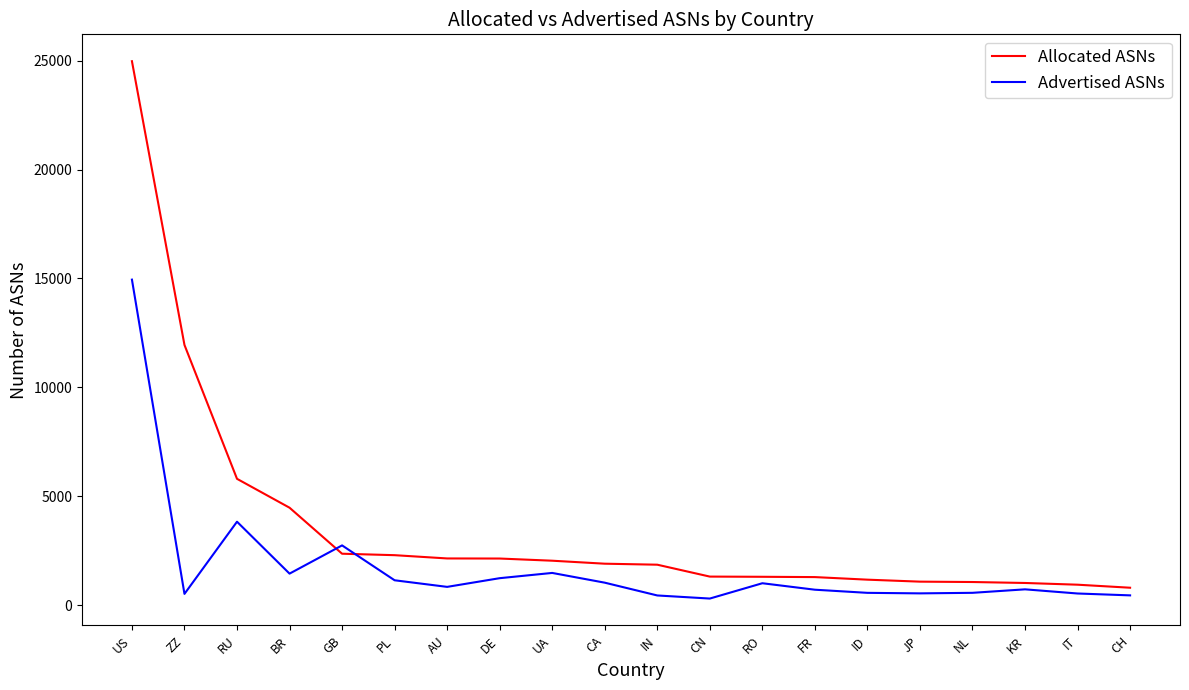

Rank the series by their maximum value, from lowest to highest.

Advertised ASNs, Allocated ASNs